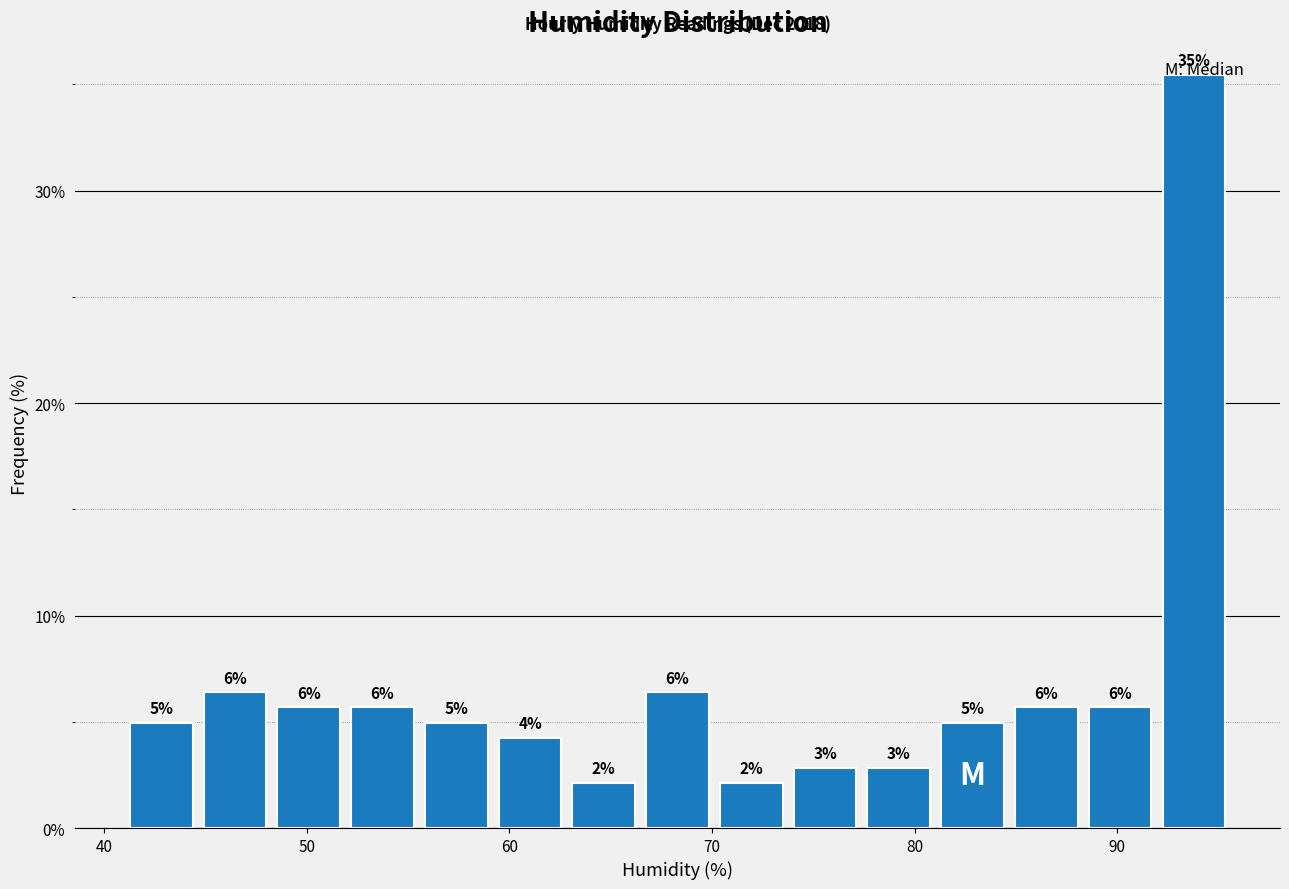

Around what value on the x-axis is the tallest bar? Give the approximate position of its centre, as read against the axis.

94